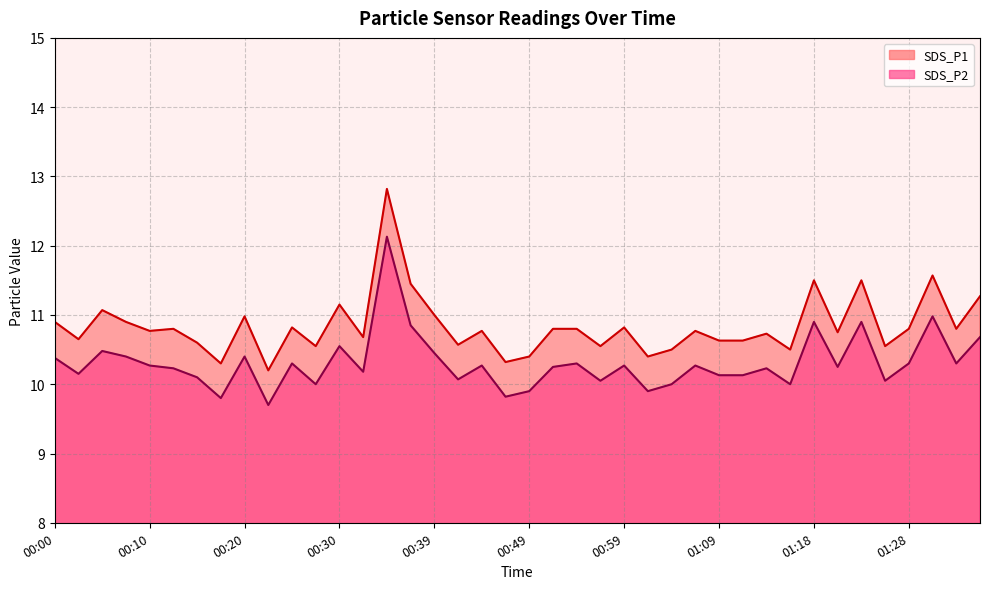

What is the difference between the highest and lowest values at 01:06?

0.5